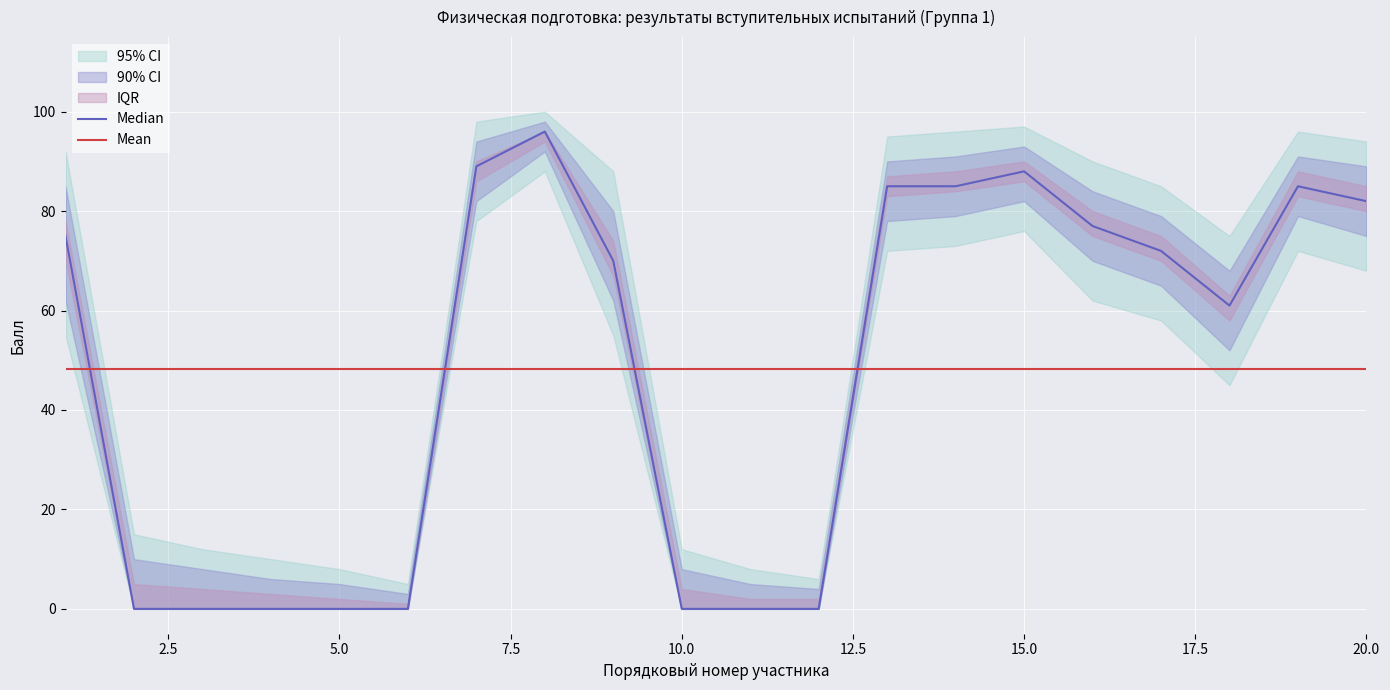

True or false: Median has a value of 32.1 at 11.

False